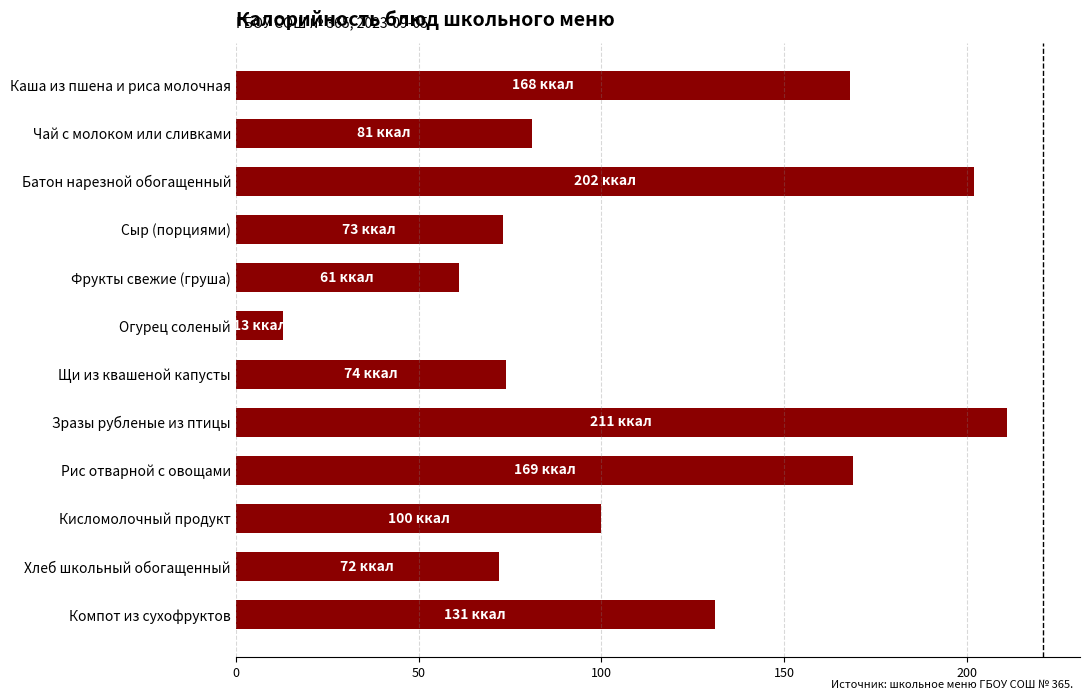

What is the sum of the values at Батон нарезной обогащенный and Чай с молоком или сливками?

283